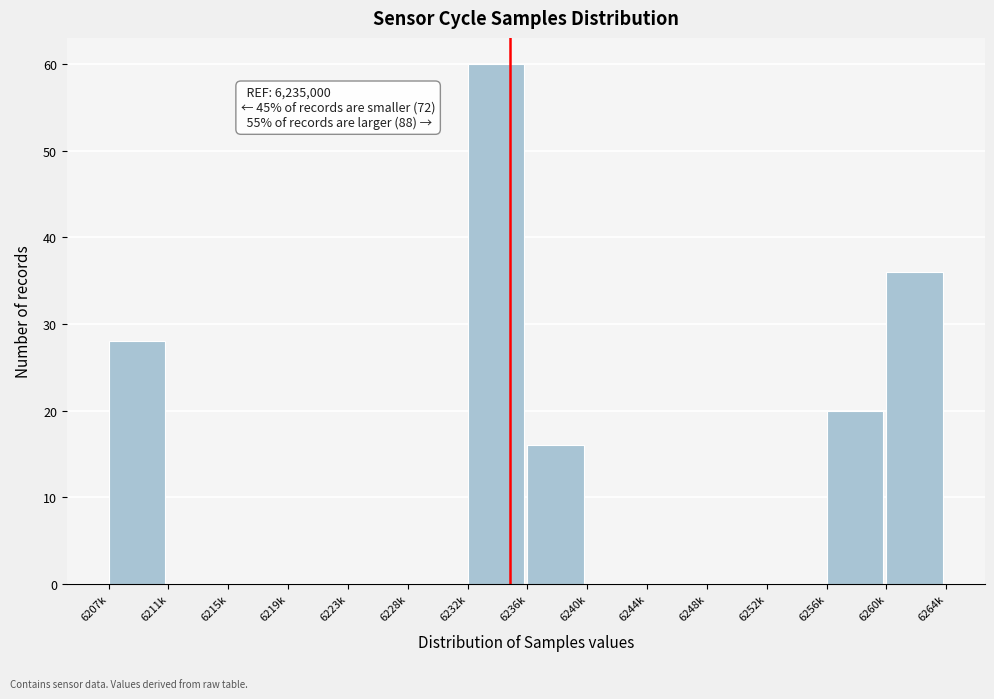

Reading right to left, what are all the values shown in this chart?

6260k=36	6256k=20	6252k=0	6248k=0	6244k=0	6240k=0	6236k=16	6232k=60	6228k=0	6223k=0	6219k=0	6215k=0	6211k=0	6207k=28